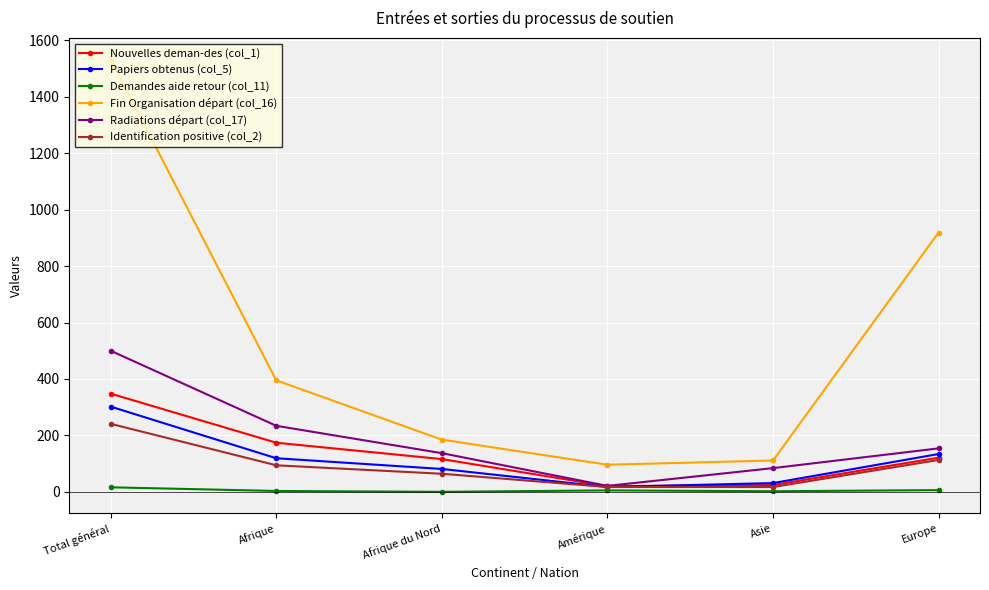

Which series has the widest spread of values?

Fin Organisation départ (col_16)